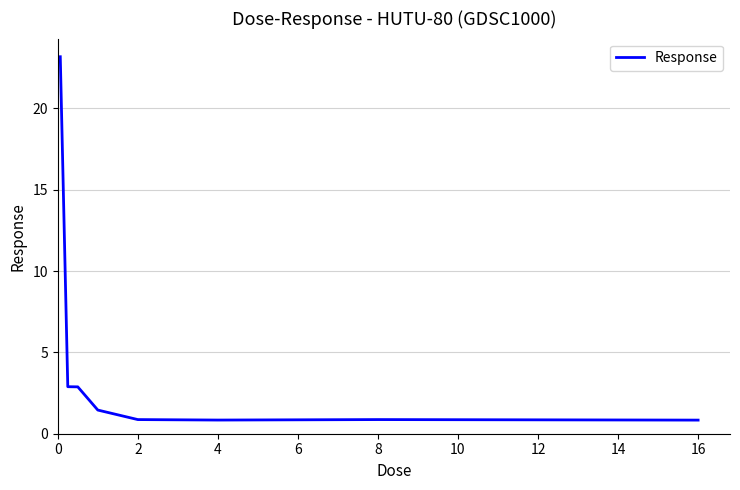

What is the difference between the maximum and minimum values?

22.3